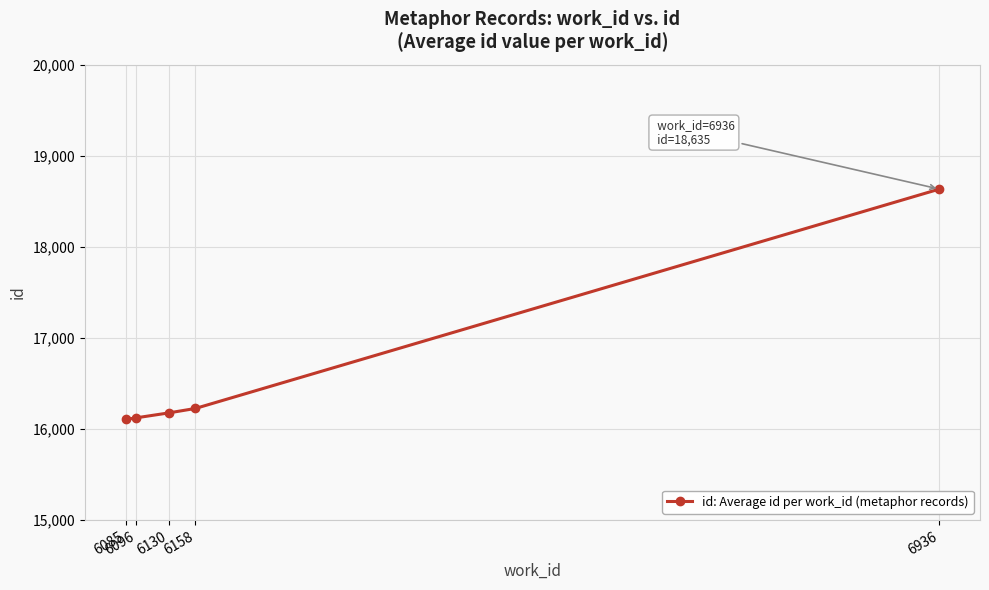

What is the change in value from 6085 to 6130?

+72